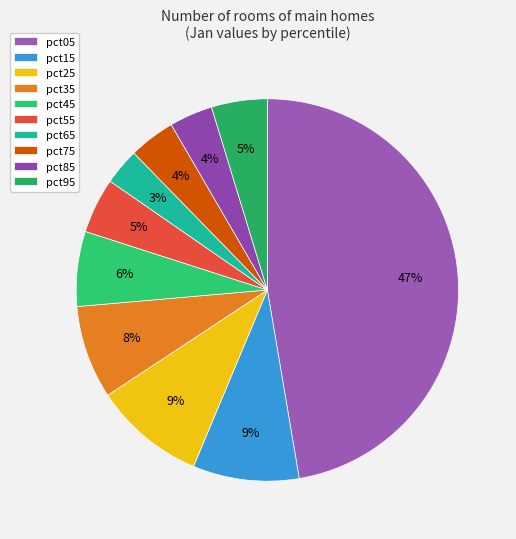

Does pct05 account for over 50% of the chart?

No